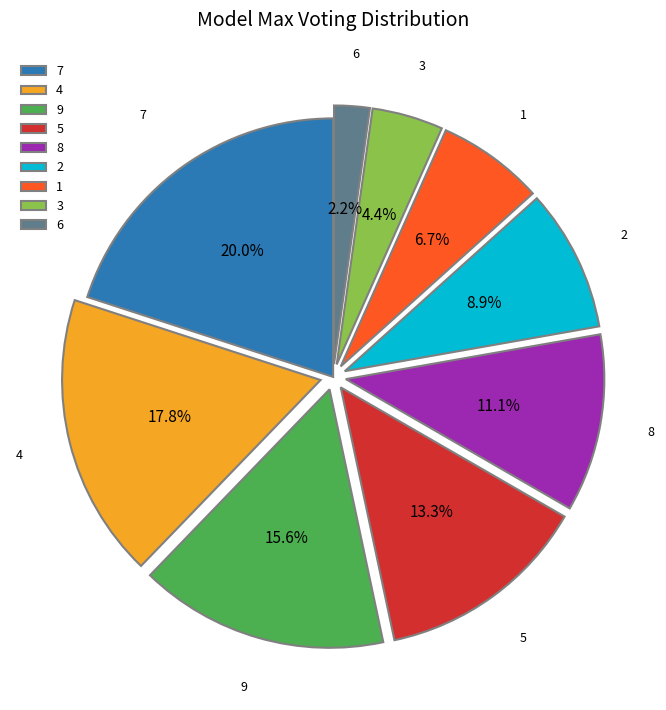

How much of the chart is everything except 2?

91.1%